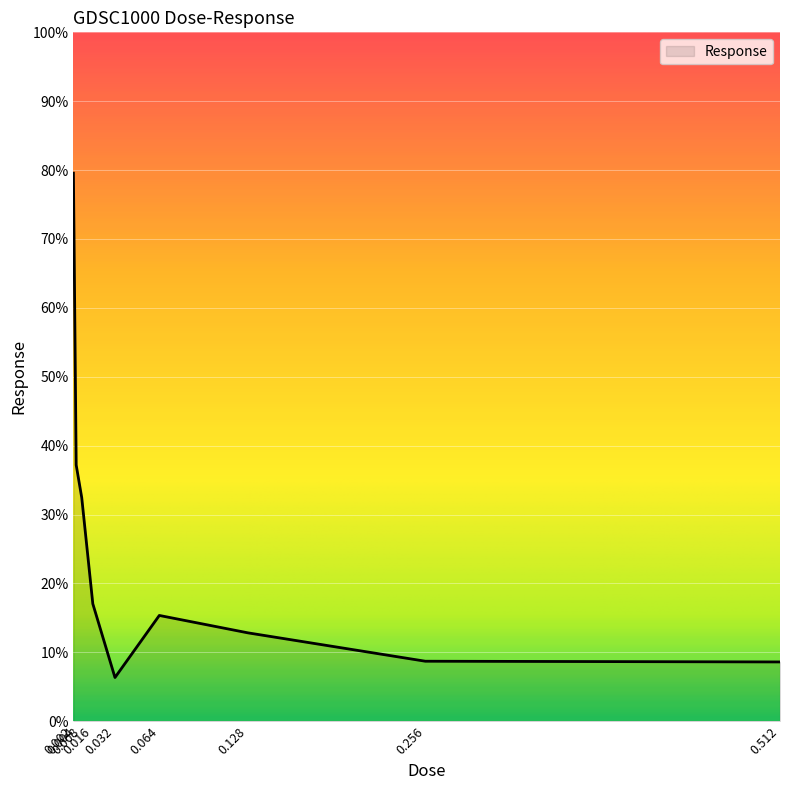

What is the difference between the maximum and minimum values?

73.2